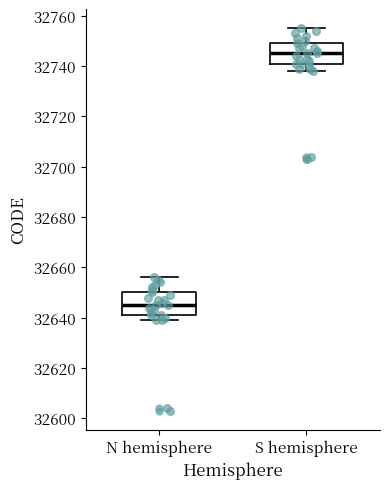

Which box's median line is the lowest?

N hemisphere